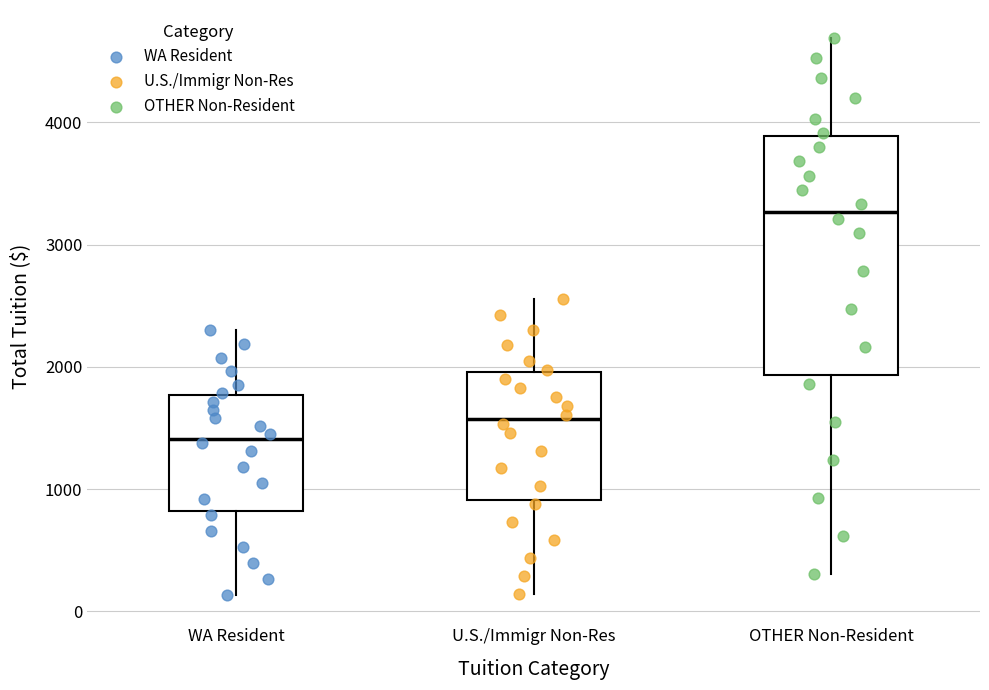

Which box's median line is the lowest?

WA Resident